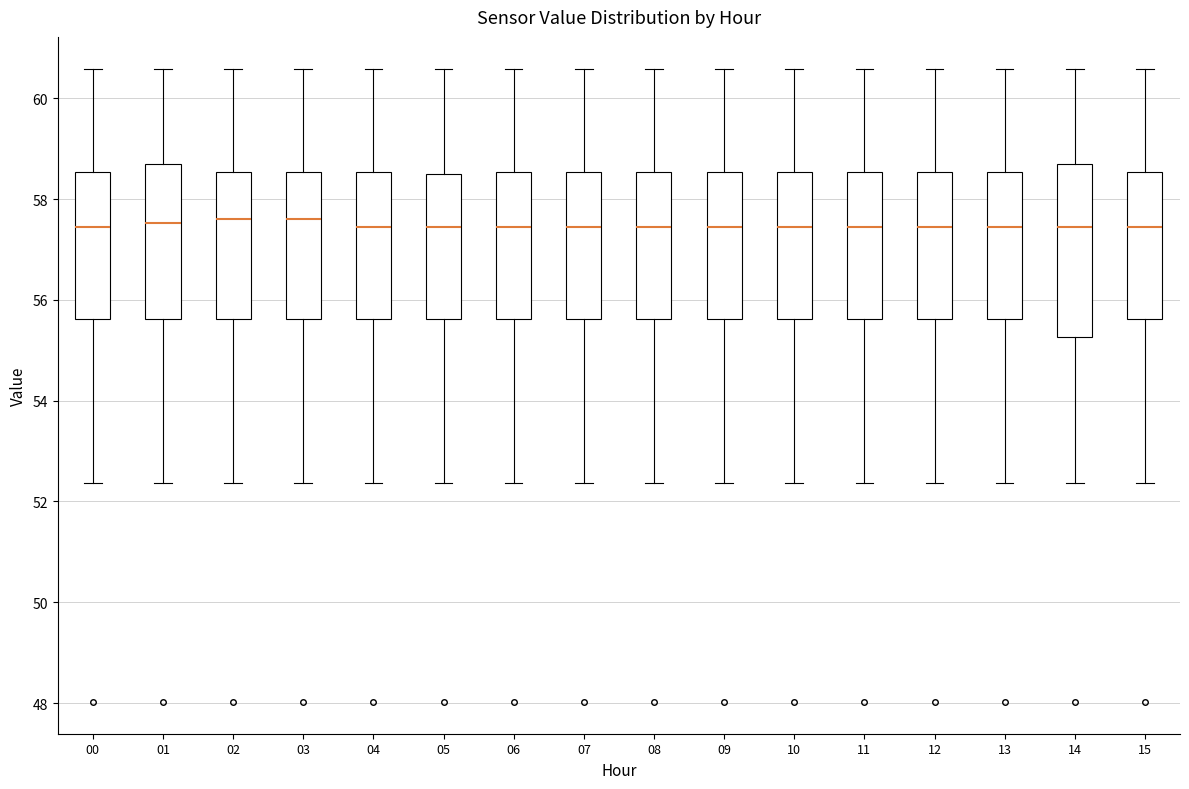

Reading left to right, read every box against the y-axis: the position of its median line, the range the box covers, and the ends of its whiskers. The values are not printed on the chart, so give them approximately, as read against the axis.

00: median 57.4, box 55.6 to 58.6, whiskers 52.4 to 60.6
01: median 57.6, box 55.6 to 58.6, whiskers 52.4 to 60.6
02: median 57.6, box 55.6 to 58.6, whiskers 52.4 to 60.6
03: median 57.6, box 55.6 to 58.6, whiskers 52.4 to 60.6
04: median 57.4, box 55.6 to 58.6, whiskers 52.4 to 60.6
05: median 57.4, box 55.6 to 58.4, whiskers 52.4 to 60.6
06: median 57.4, box 55.6 to 58.6, whiskers 52.4 to 60.6
07: median 57.4, box 55.6 to 58.6, whiskers 52.4 to 60.6
08: median 57.4, box 55.6 to 58.6, whiskers 52.4 to 60.6
09: median 57.4, box 55.6 to 58.6, whiskers 52.4 to 60.6
10: median 57.4, box 55.6 to 58.6, whiskers 52.4 to 60.6
11: median 57.4, box 55.6 to 58.6, whiskers 52.4 to 60.6
12: median 57.4, box 55.6 to 58.6, whiskers 52.4 to 60.6
13: median 57.4, box 55.6 to 58.6, whiskers 52.4 to 60.6
14: median 57.4, box 55.2 to 58.6, whiskers 52.4 to 60.6
15: median 57.4, box 55.6 to 58.6, whiskers 52.4 to 60.6